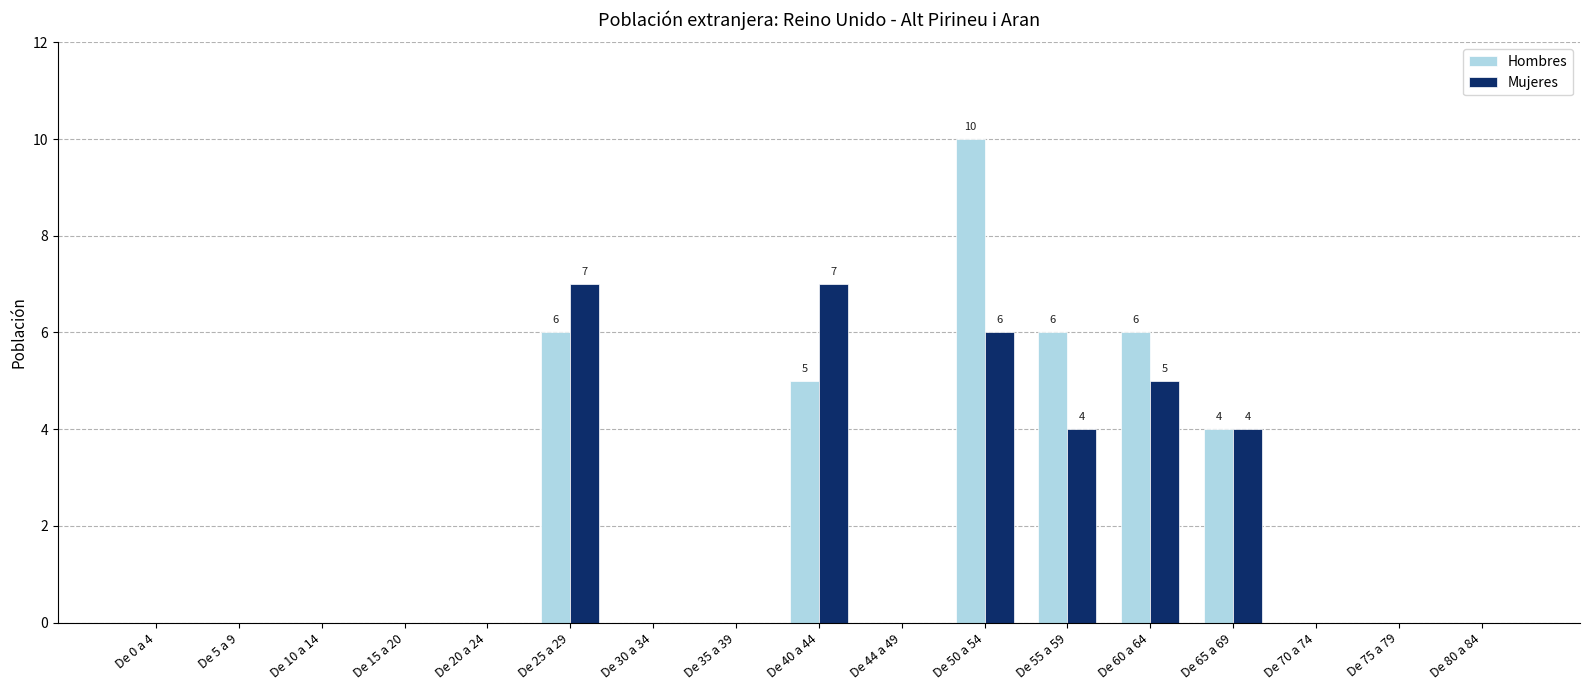

Which category has the highest value in the Hombres series?

De 50 a 54